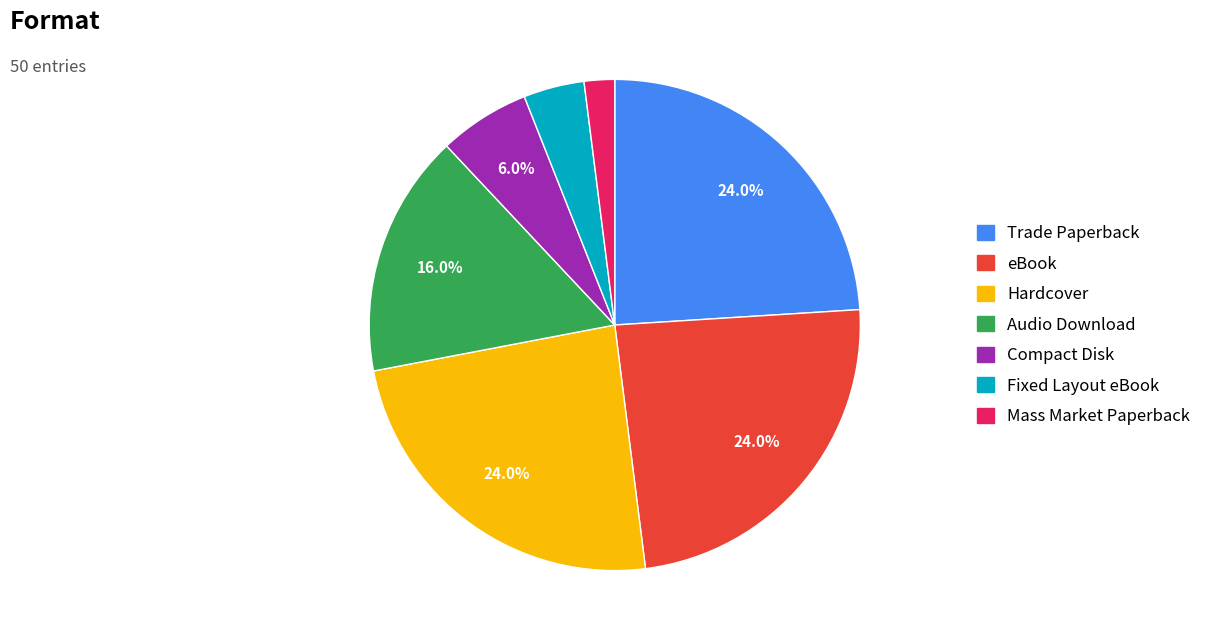

Which category has the smallest portion of the pie?

Mass Market Paperback